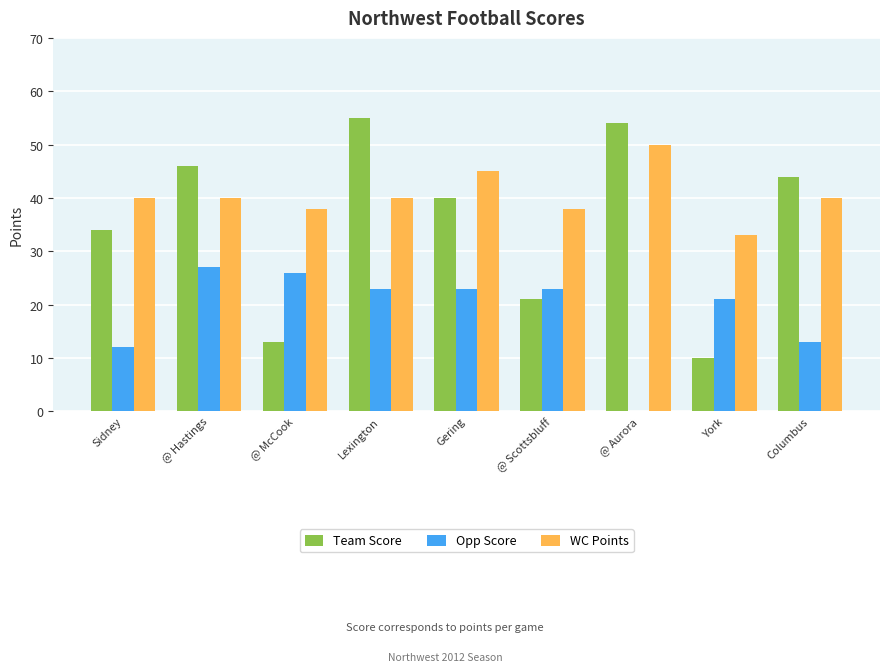

What is the sum of all Team Score values?

317